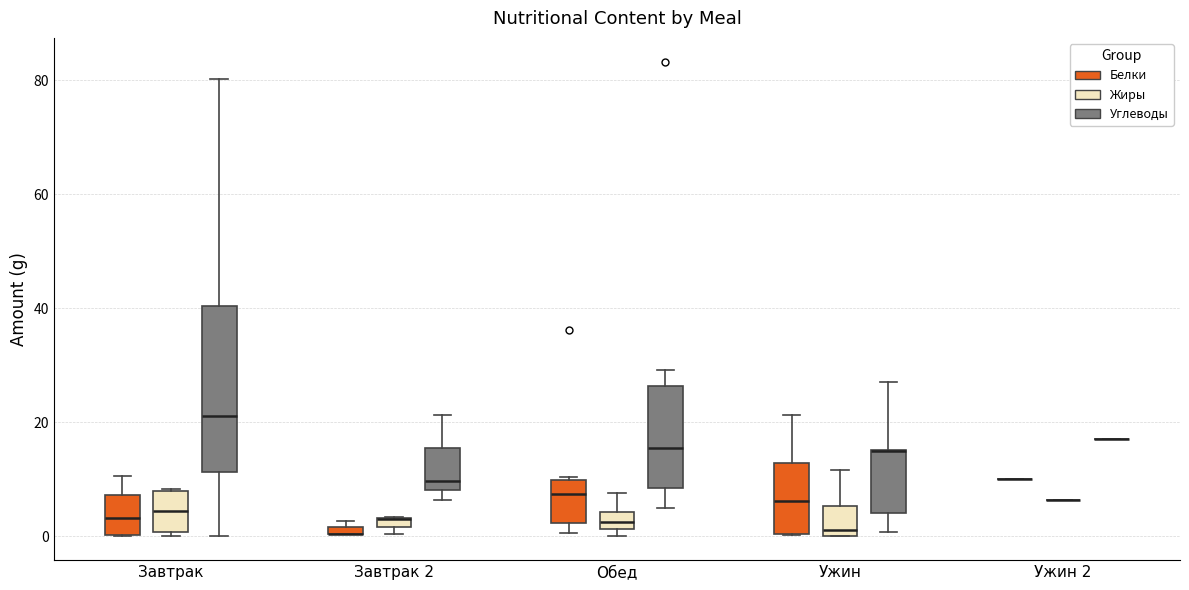

Which box is the tallest, from its lower edge to its upper edge?

Завтрак (Углеводы)